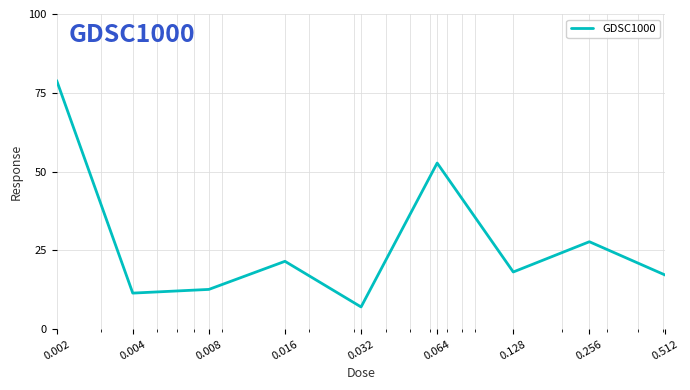

How many lines are shown in the chart?

1